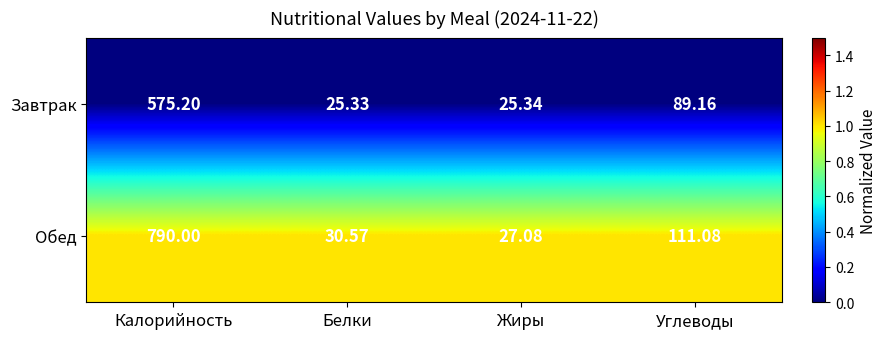

Count the number of data series in this chart.

2